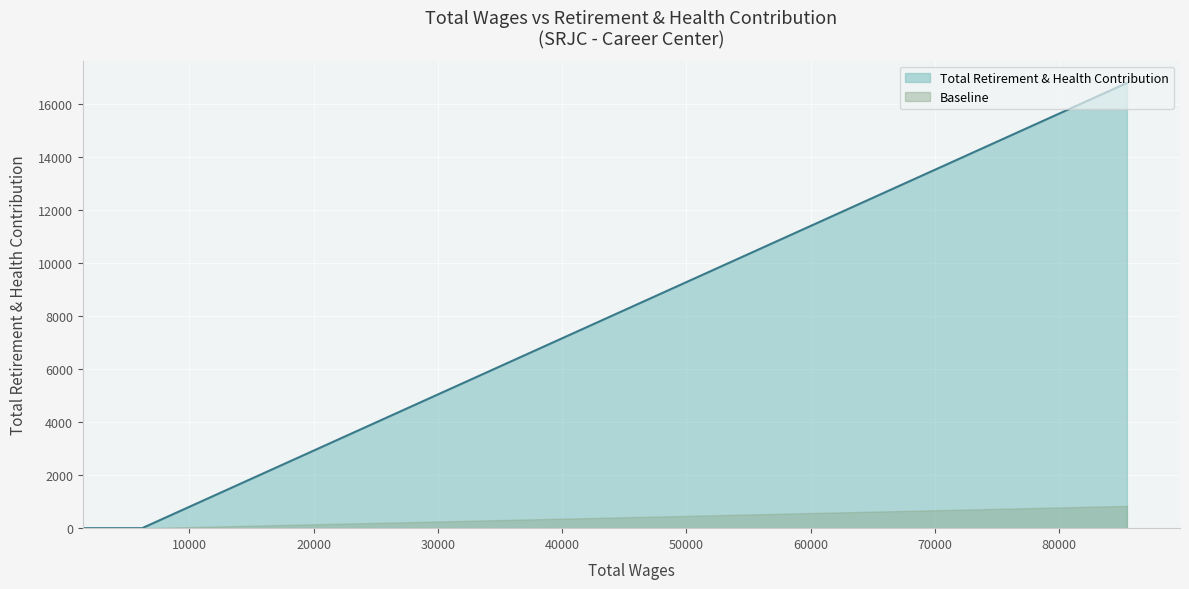

Which series has the largest total across all categories?

Total Retirement & Health Contribution